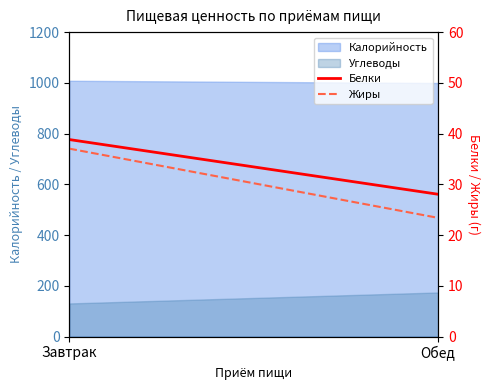

Does the chart have visible grid lines?

No